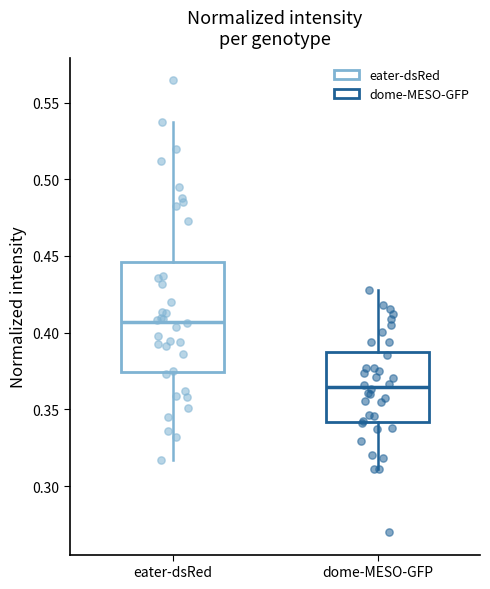

Which box is the tallest, from its lower edge to its upper edge?

eater-dsRed